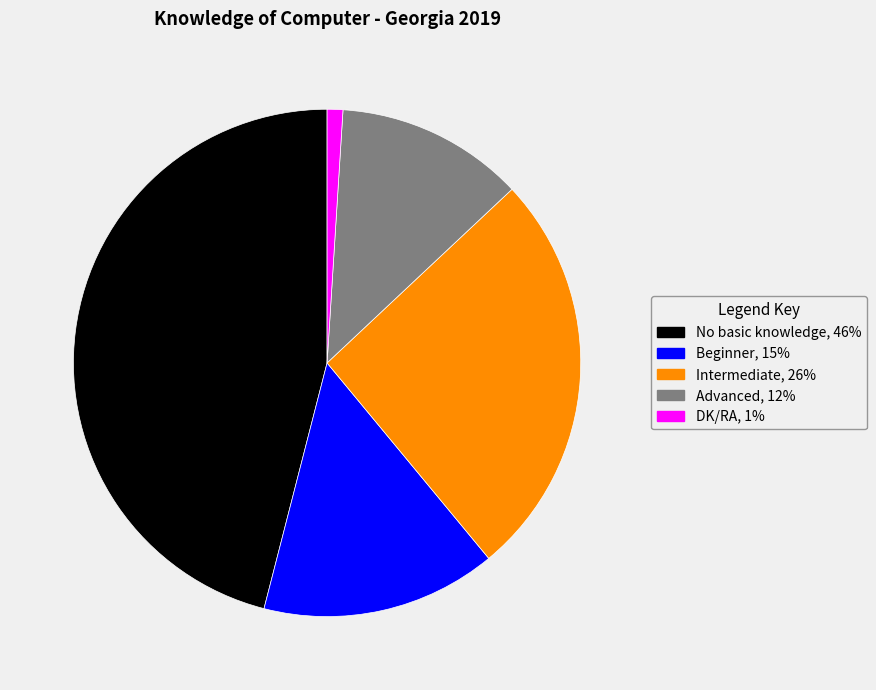

Combined, do Intermediate and Advanced account for over 50%?

No